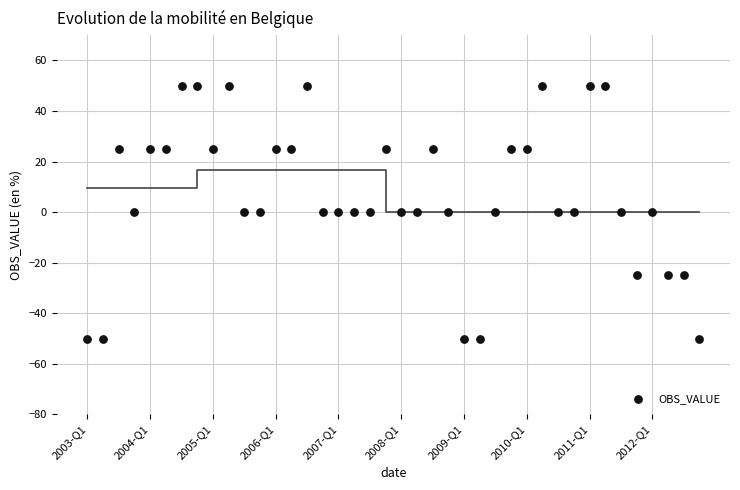

What is the range of Y values (max minus min)?

100